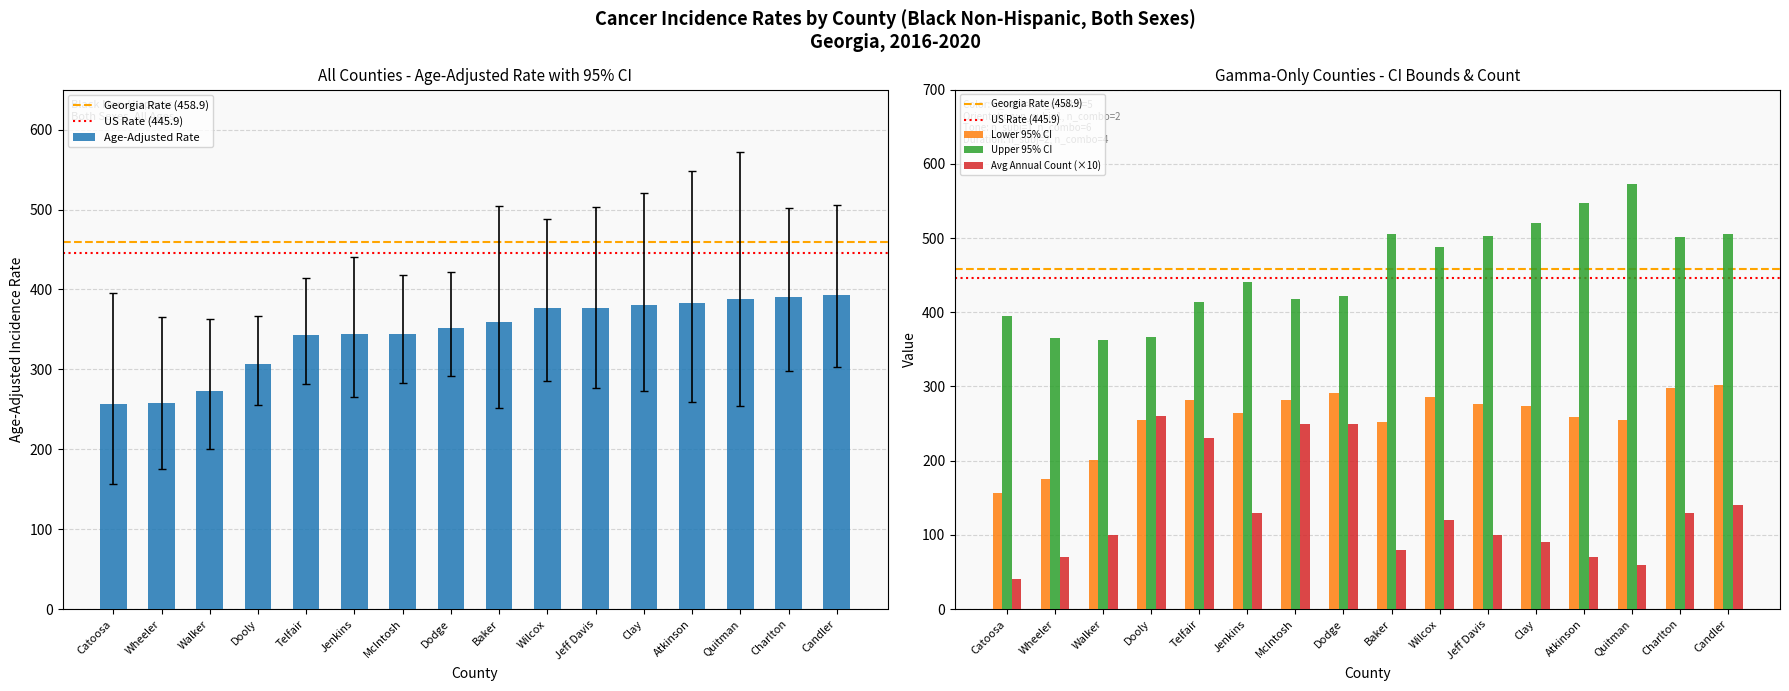

True or false: Lower 95% CI has a value of 389.2 at Charlton.

False